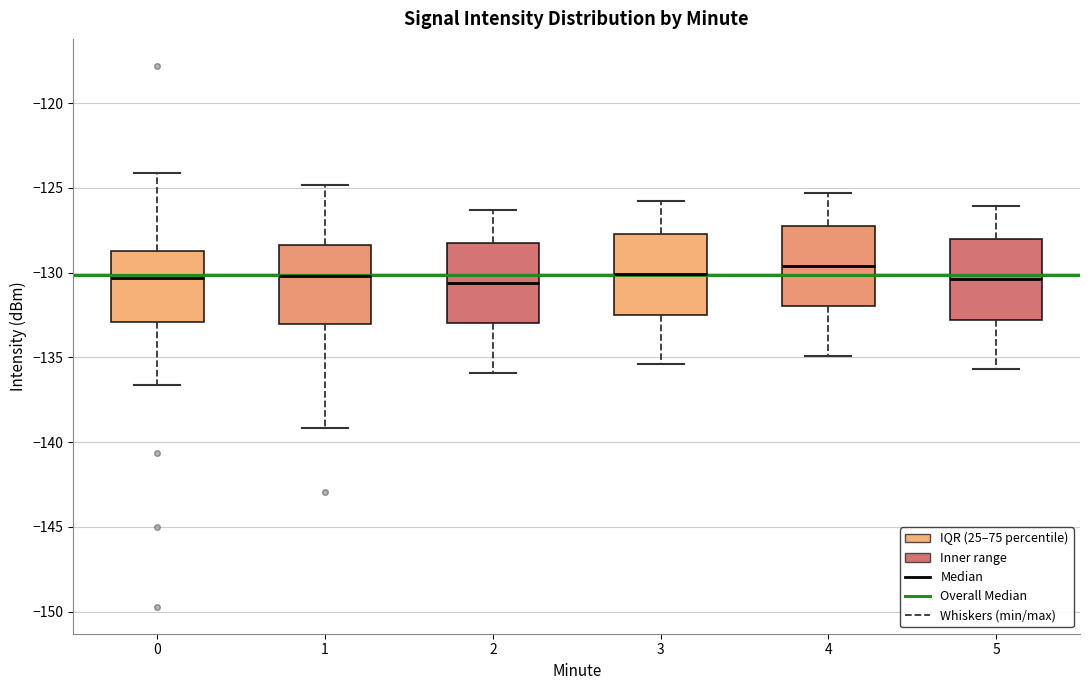

Where is the upper edge of the box at x = 2 on the y-axis? The values are not printed on the chart, so give them approximately, as read against the axis.

-128.0